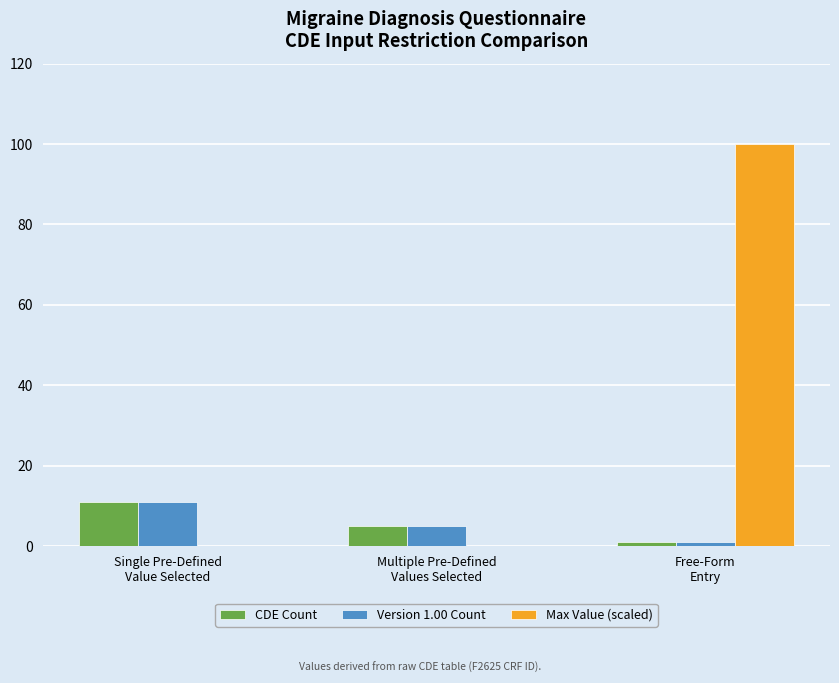

Reading left to right, transcribe all the data shown in this chart.

CDE Count: 11	5	1
Version 1.00 Count: 11	5	1
Max Value (scaled): 0	0	100